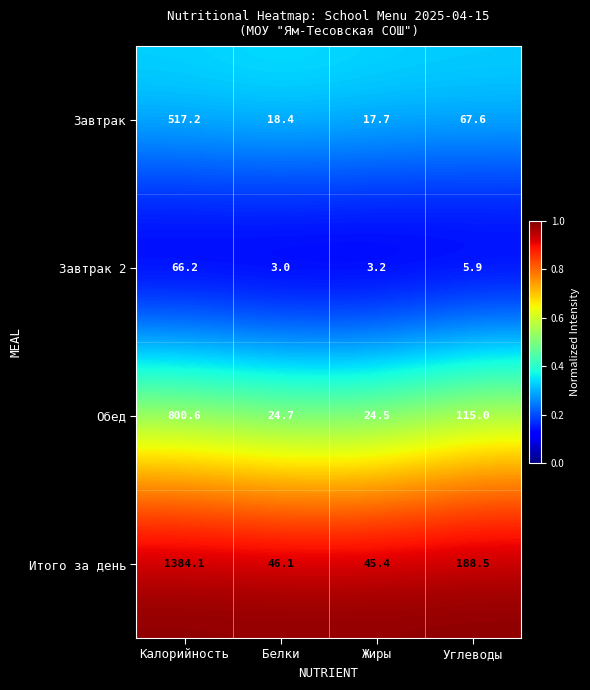

What is the spread (max minus min) of values at Белки?

43.1